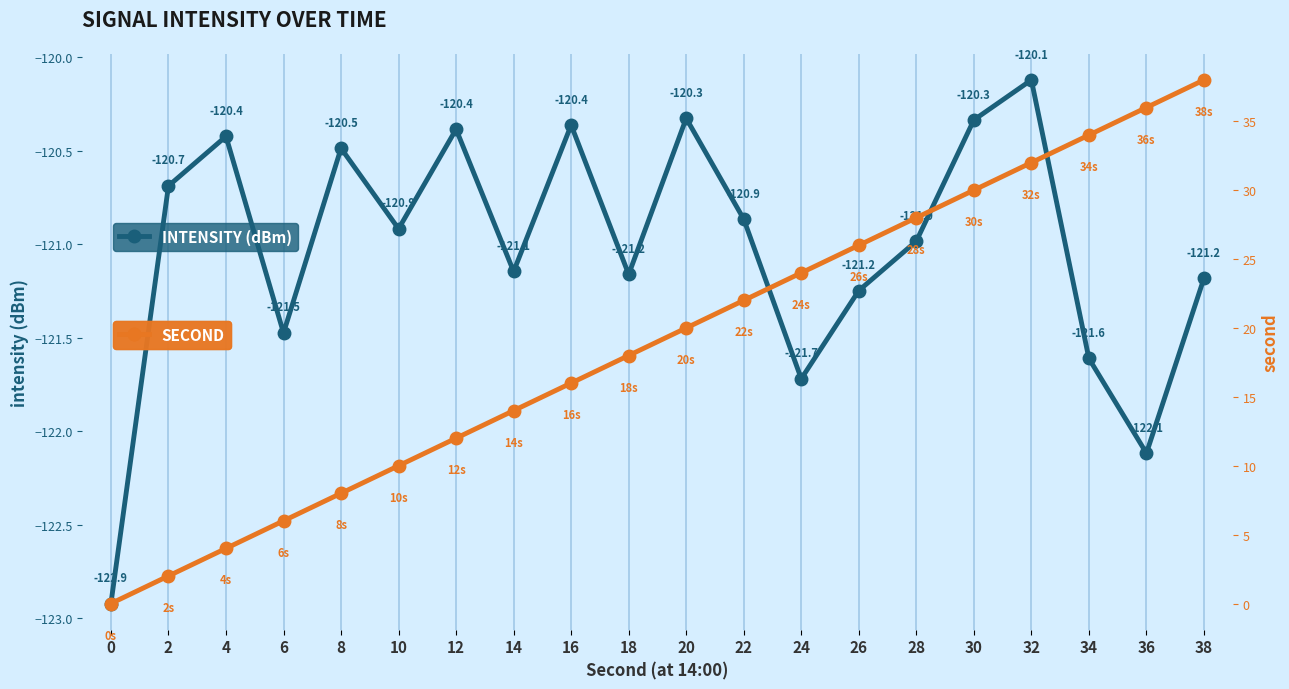

What is the value of the second point at the 13th from the left?

24.0